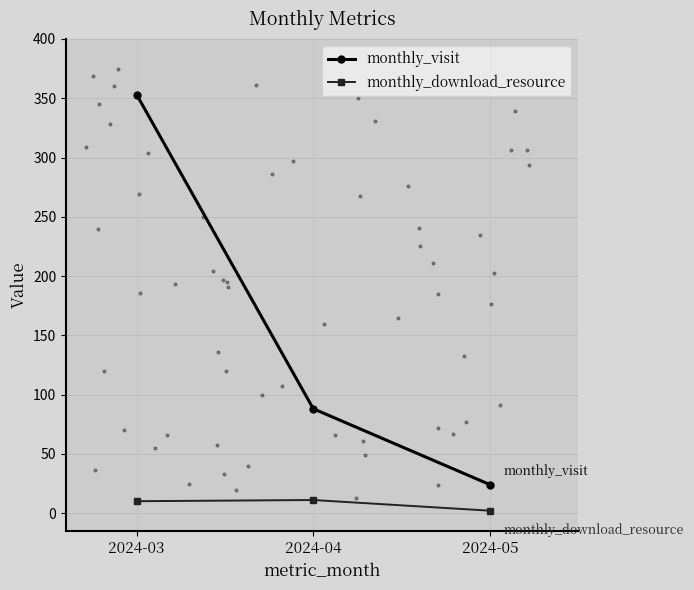

What is the total value across all series at 2024-05?

26